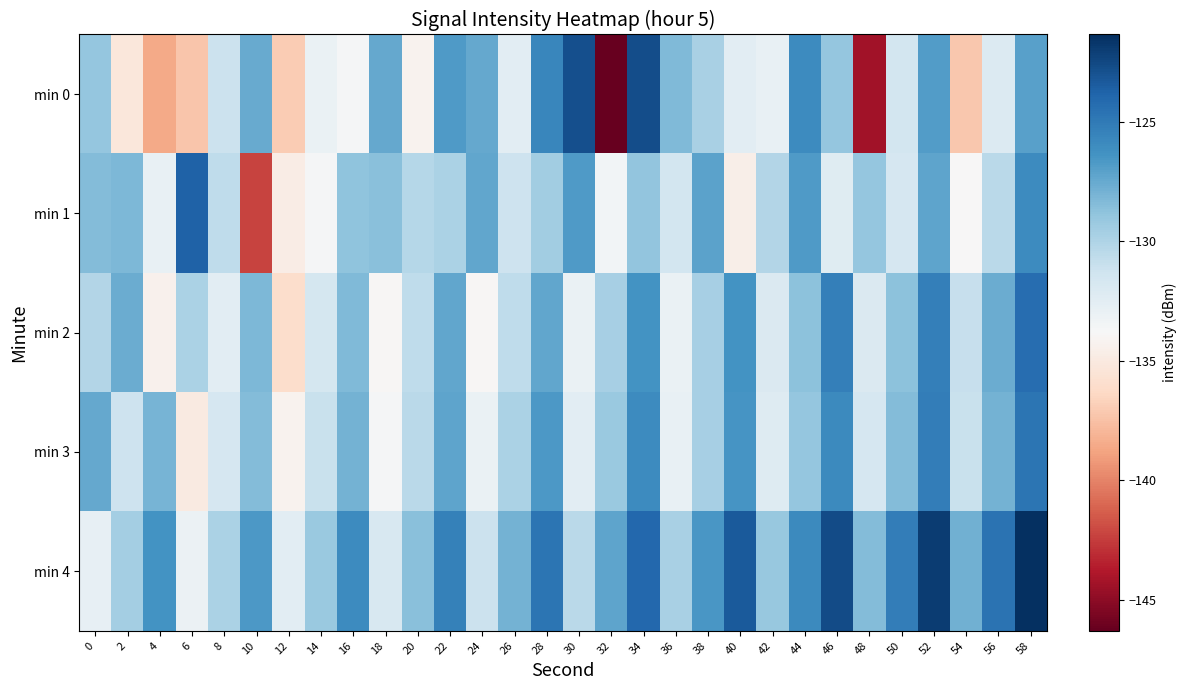

Which series has the largest total across all categories?

min 4